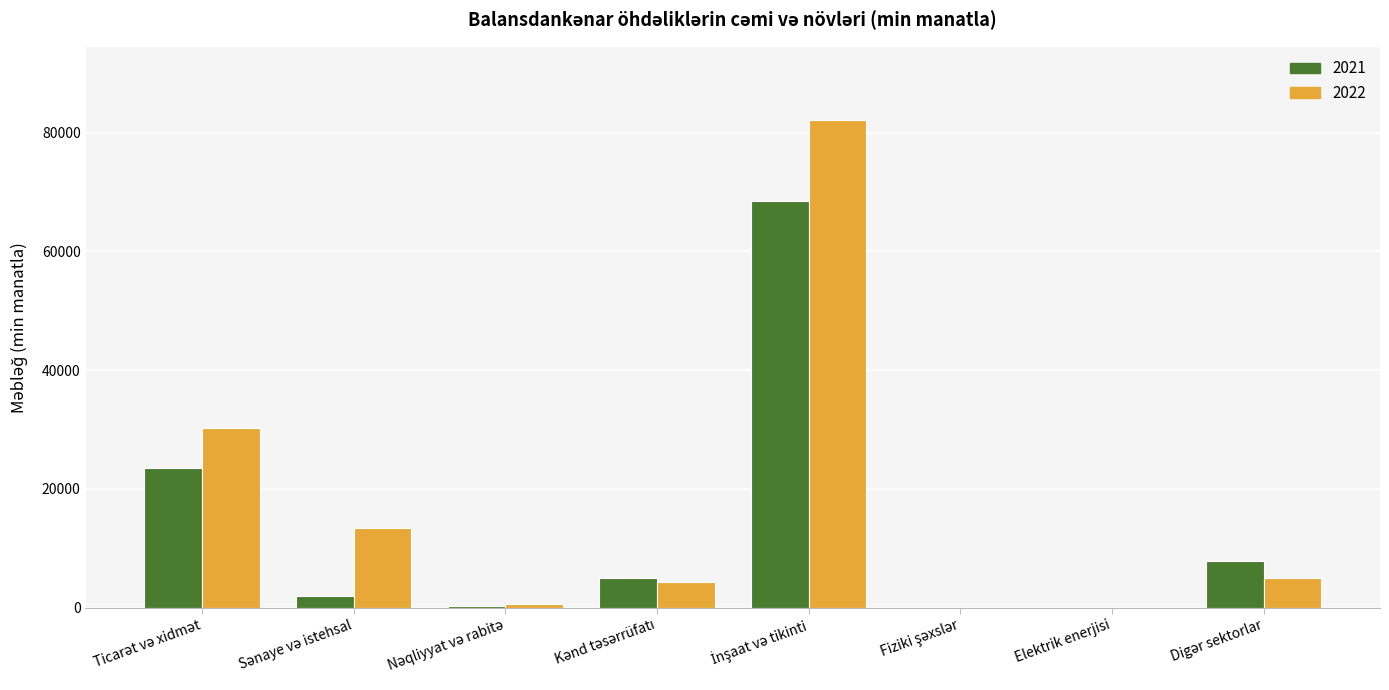

What is the highest value of the 2021 series?

68518.0